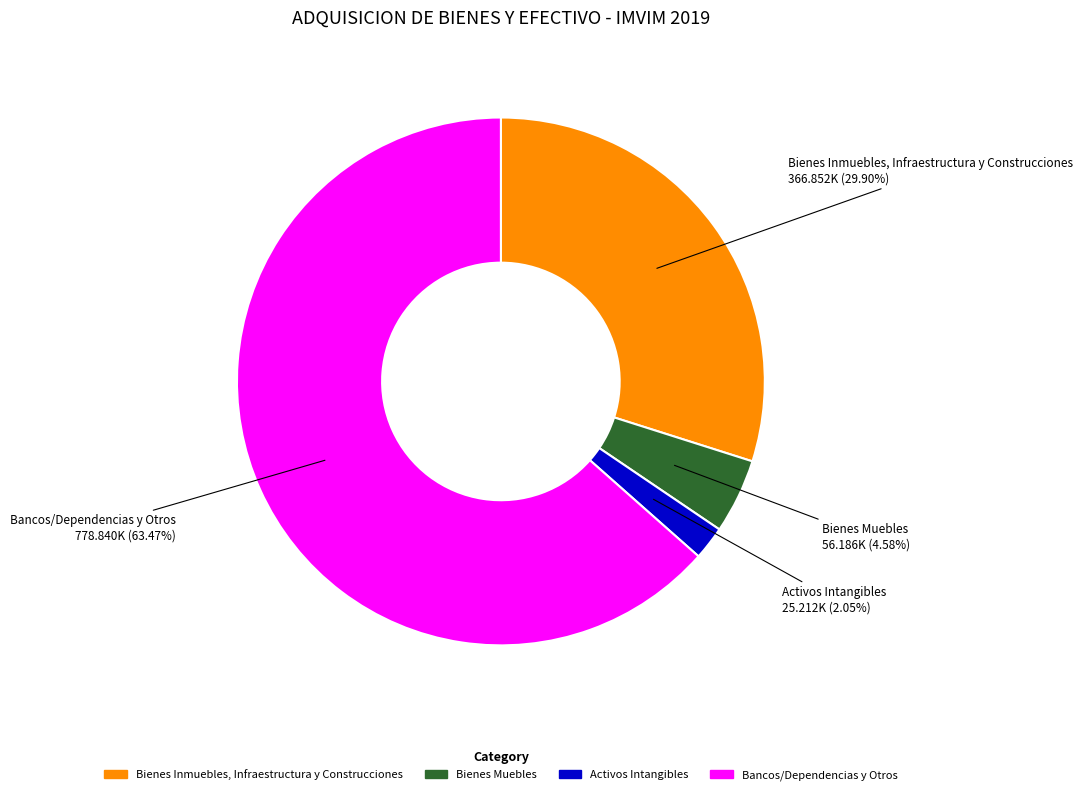

Which category has the smallest portion of the pie?

Activos Intangibles